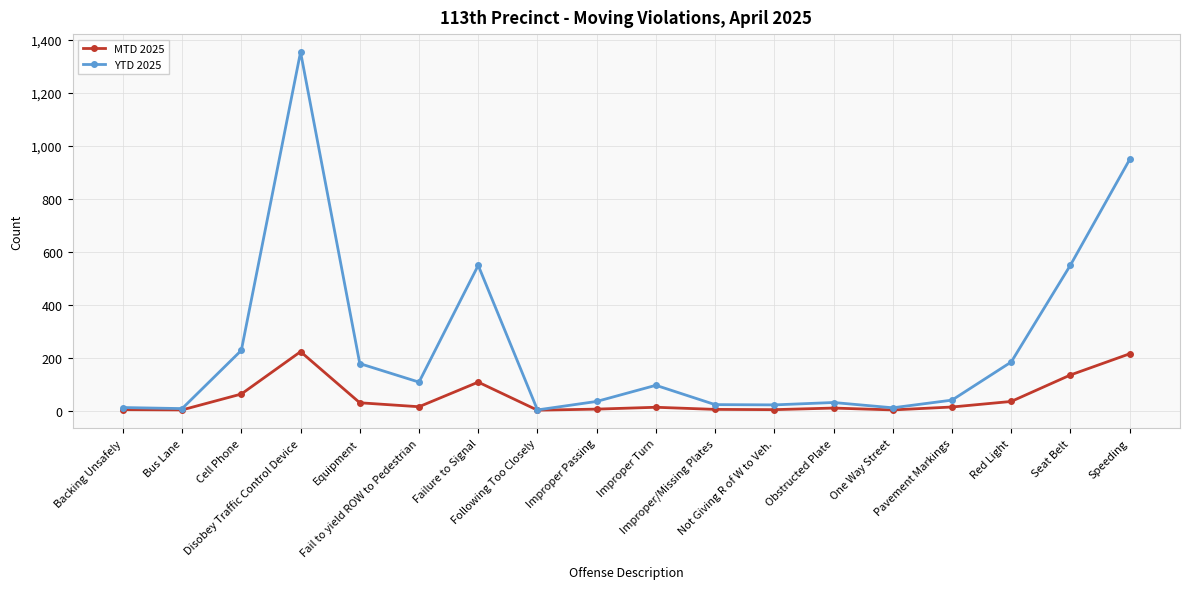

Which series has the largest range (max minus min)?

YTD 2025